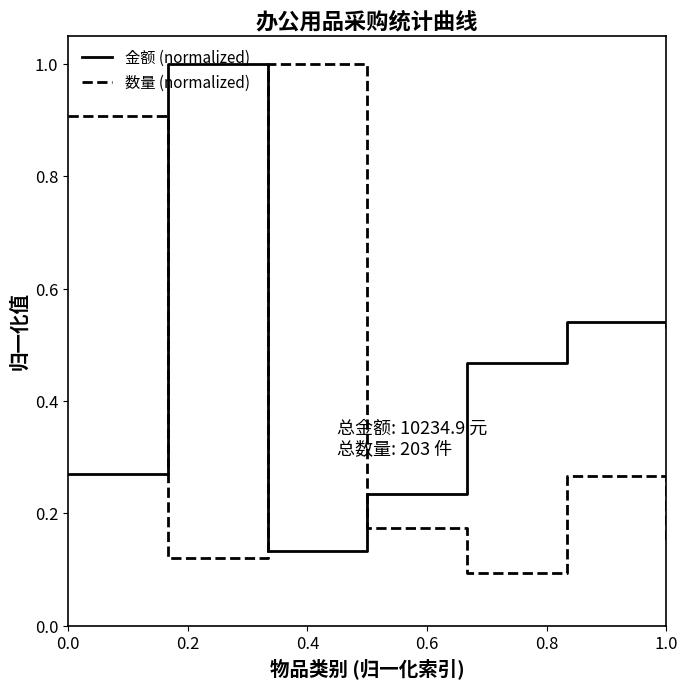

What is the maximum value shown in the chart?

1.0